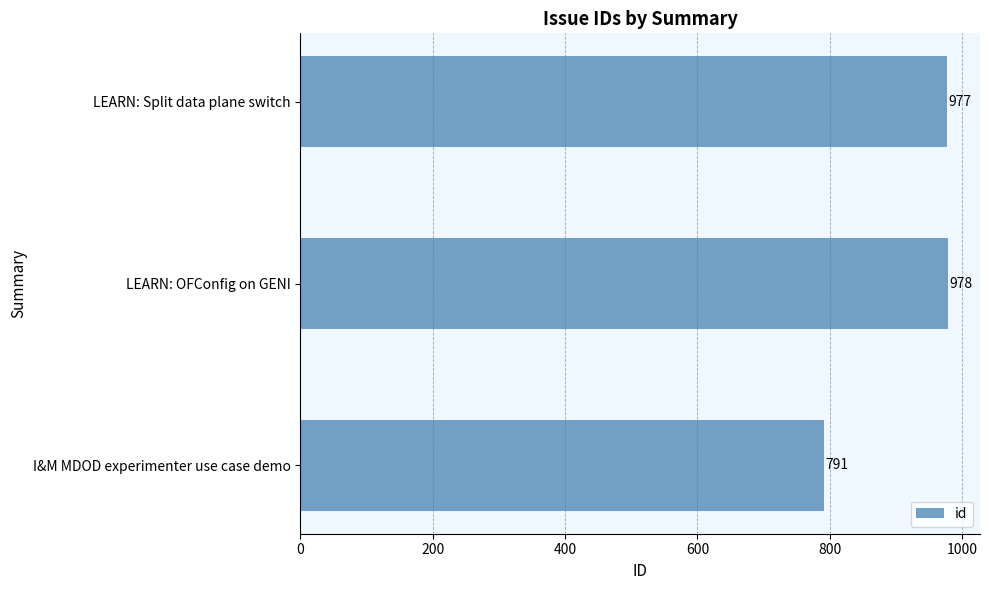

What is the greatest value displayed?

978